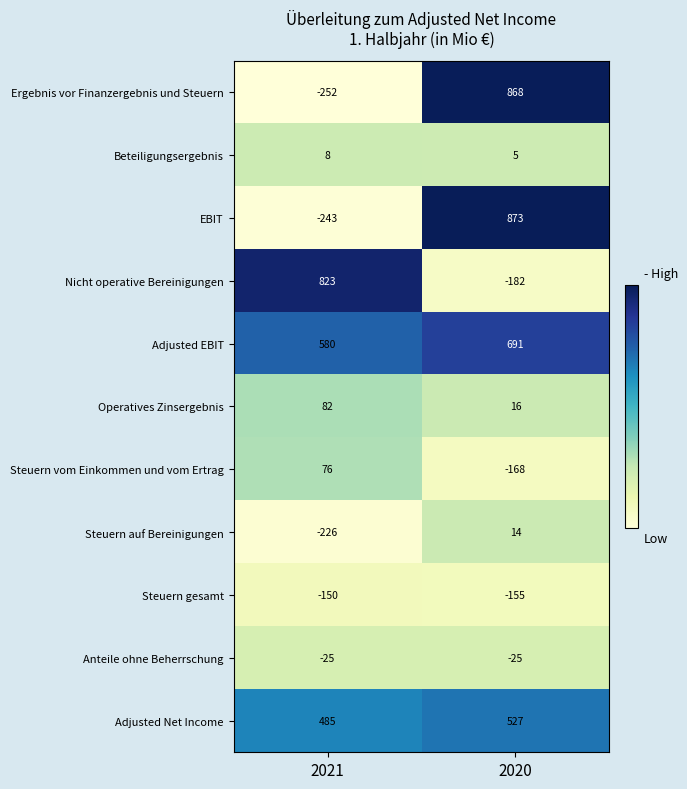

Reading left to right, transcribe all the data shown in this chart.

Ergebnis vor Finanzergebnis und Steuern: 2021=-252	2020=868
Beteiligungsergebnis: 2021=8	2020=5
EBIT: 2021=-243	2020=873
Nicht operative Bereinigungen: 2021=823	2020=-182
Adjusted EBIT: 2021=580	2020=691
Operatives Zinsergebnis: 2021=82	2020=16
Steuern vom Einkommen und vom Ertrag: 2021=76	2020=-168
Steuern auf Bereinigungen: 2021=-226	2020=14
Steuern gesamt: 2021=-150	2020=-155
Anteile ohne Beherrschung: 2021=-25	2020=-25
Adjusted Net Income: 2021=485	2020=527